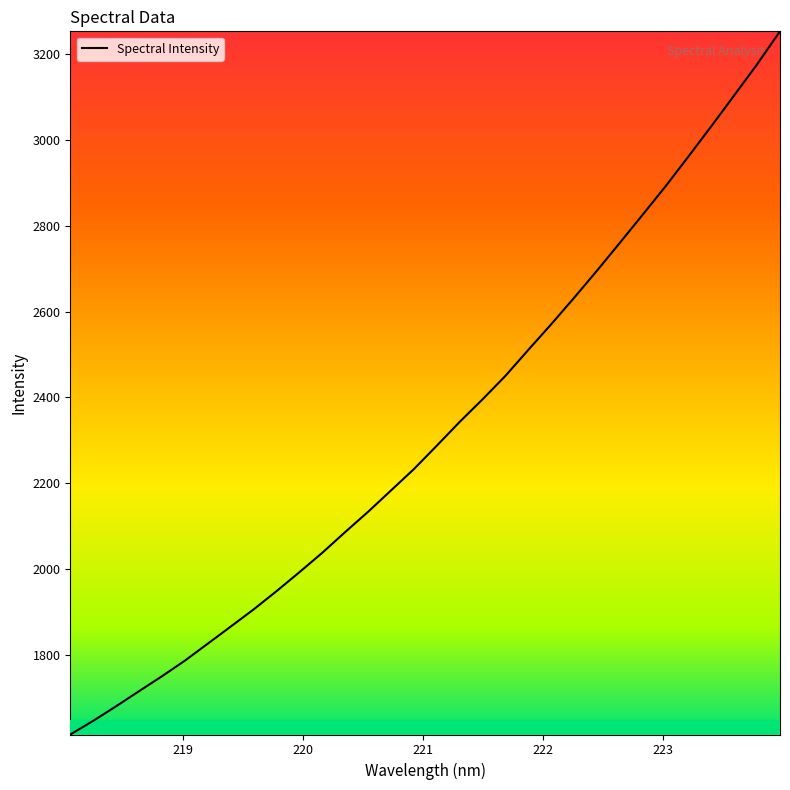

What is the difference between the maximum and minimum values?

1638.6